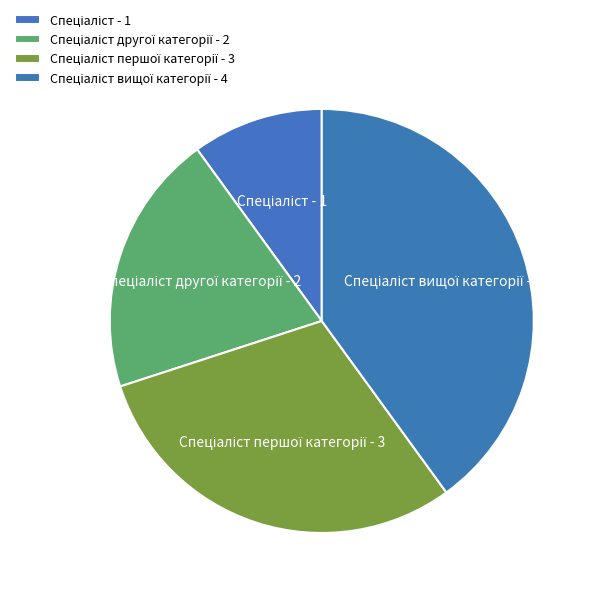

Is there any slice that represents more than half of the pie?

No